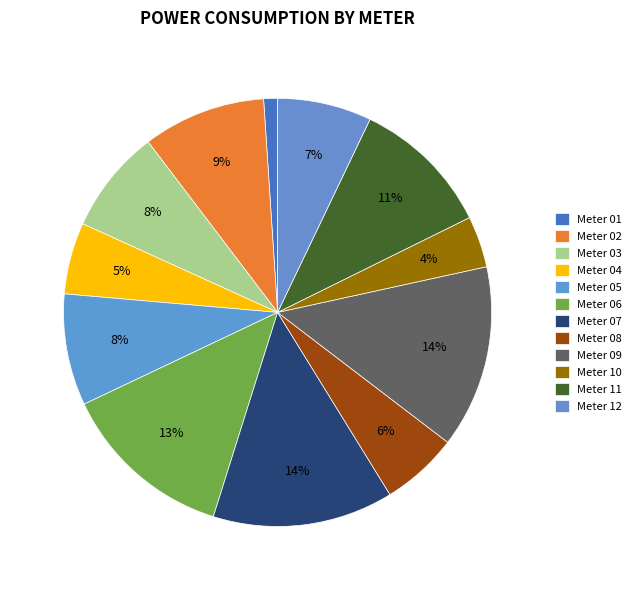

How many slices are in this pie chart?

12